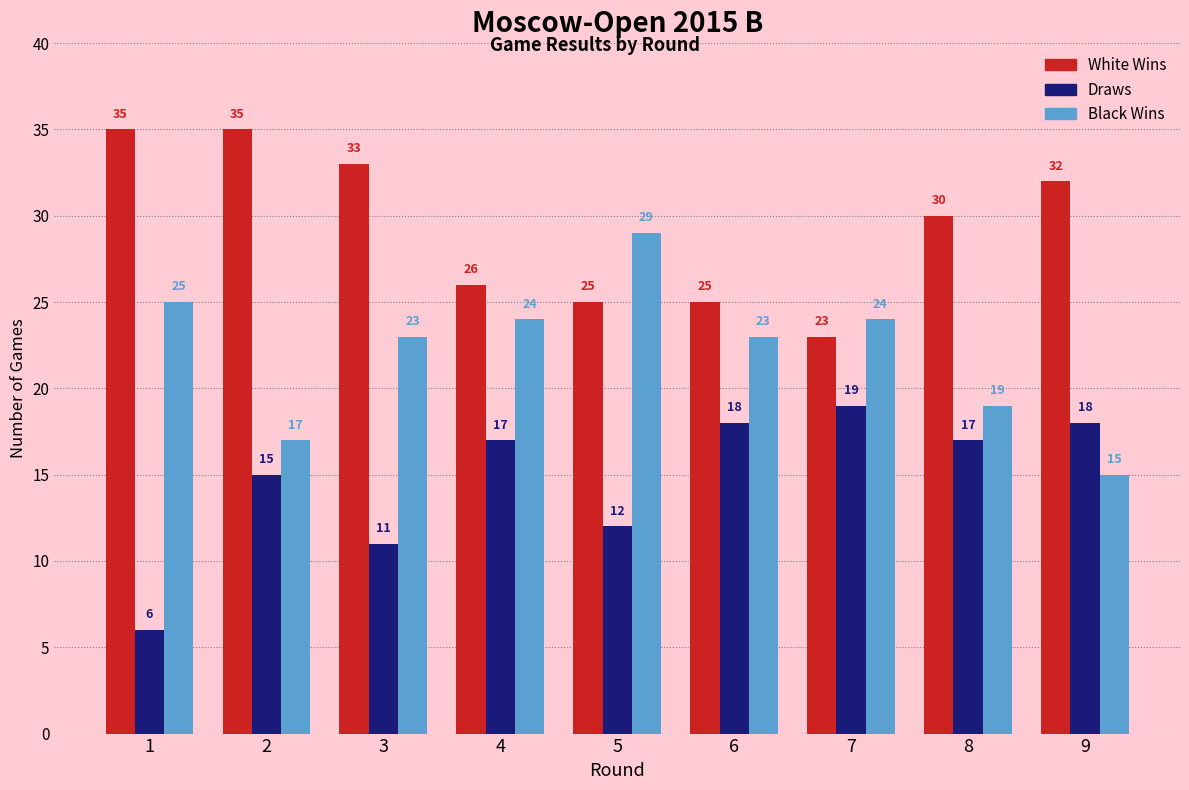

Reading left to right, what are all the values shown in this chart?

White Wins: 35	35	33	26	25	25	23	30	32
Draws: 6	15	11	17	12	18	19	17	18
Black Wins: 25	17	23	24	29	23	24	19	15